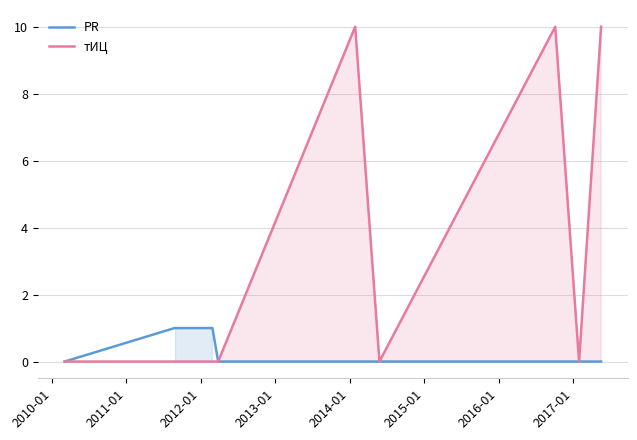

List the series in order of their peak value, highest first.

тИЦ, PR